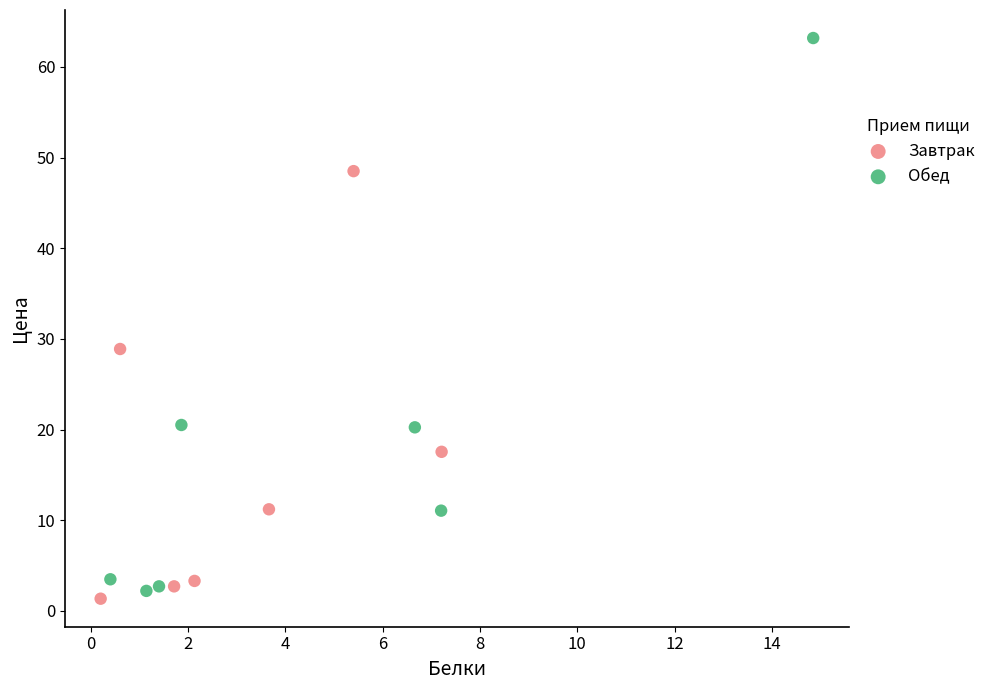

Which series has the largest Y range (max minus min)?

Обед